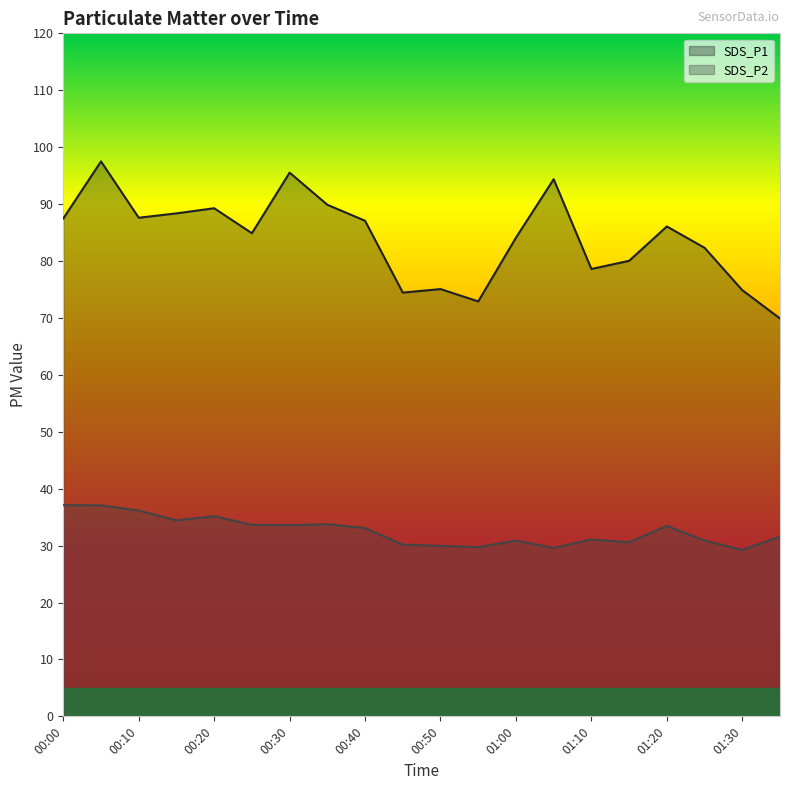

Where is the first local minimum for SDS_P2?

00:15